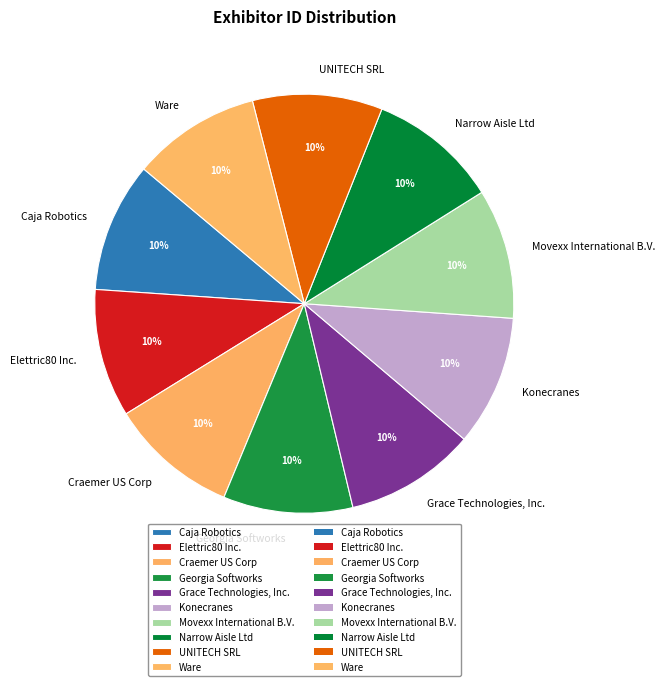

Does any single category account for the majority?

No